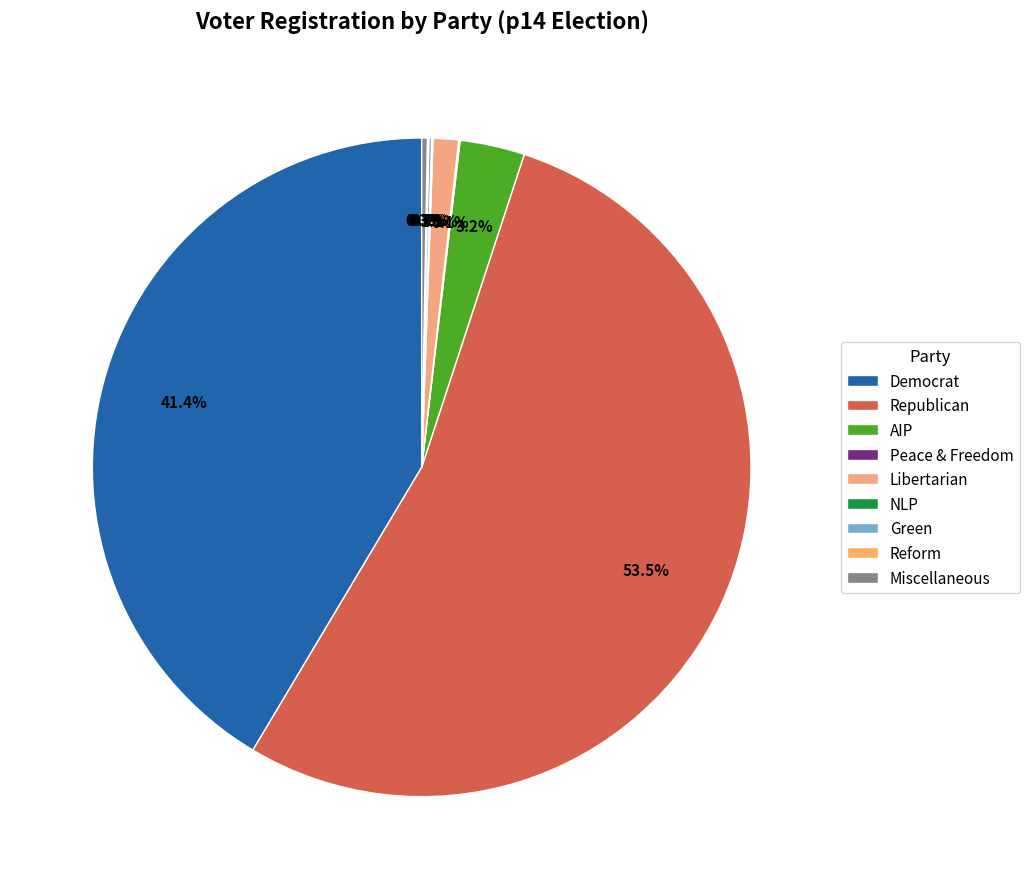

How many segments does this pie chart have?

9